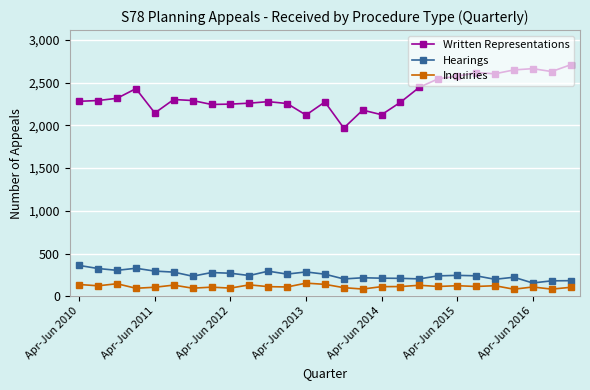

Which series has the largest range (max minus min)?

Written Representations